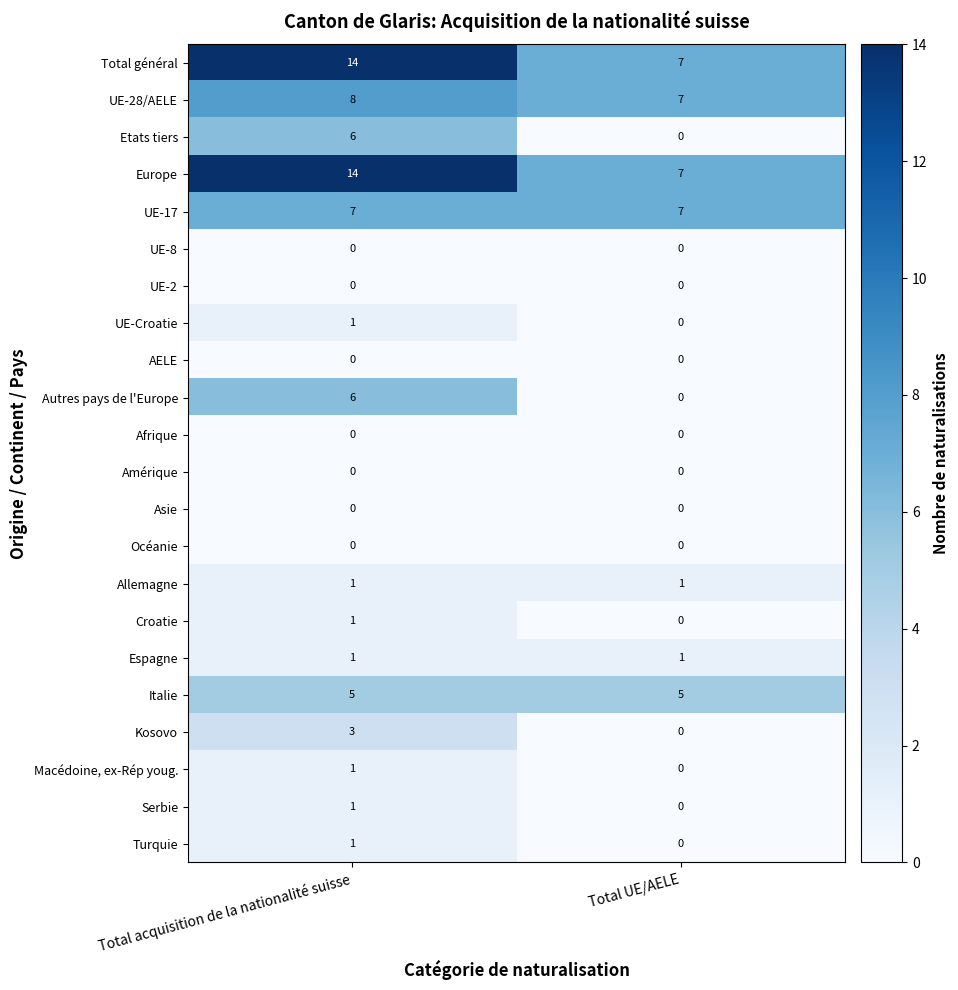

At which label does Autres pays de l'Europe reach its minimum?

Total UE/AELE